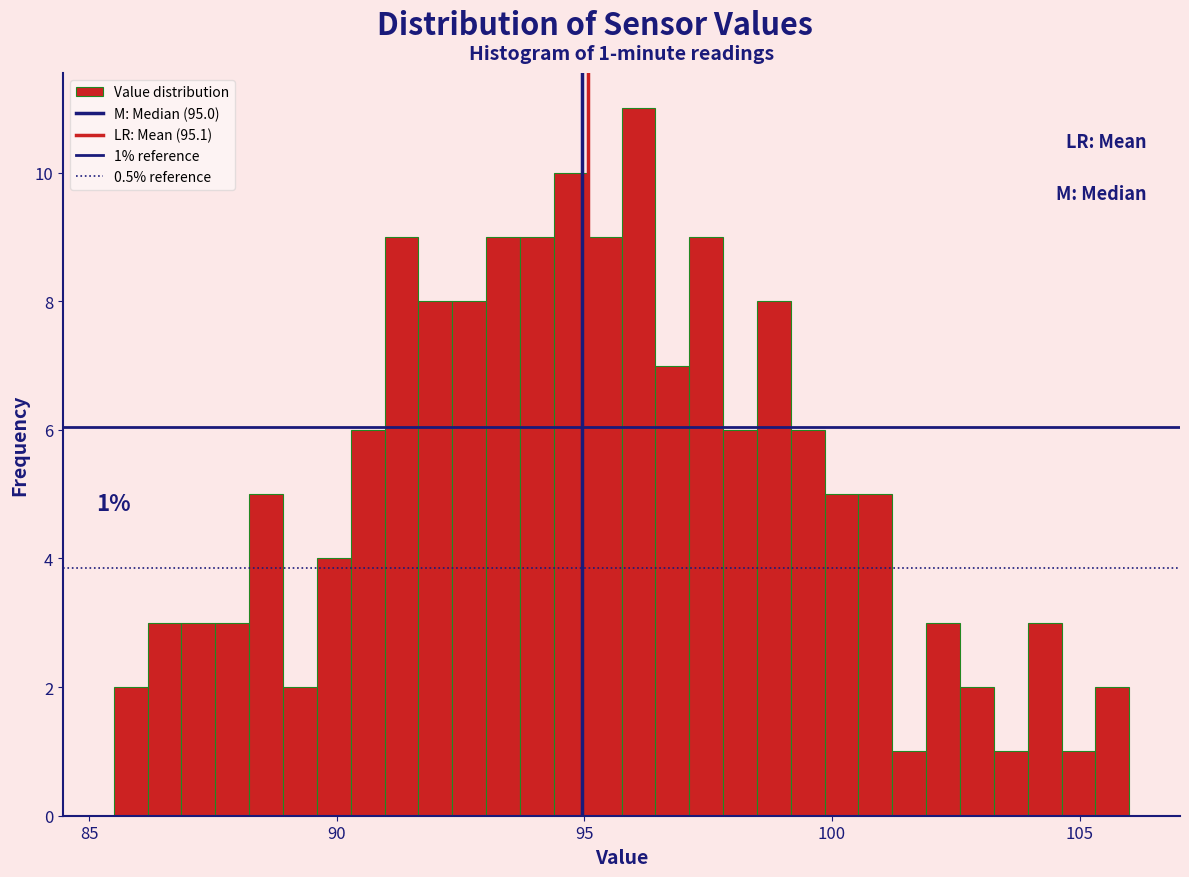

Read against the x-axis, roughly where is the centre of the tallest bar?

96.0